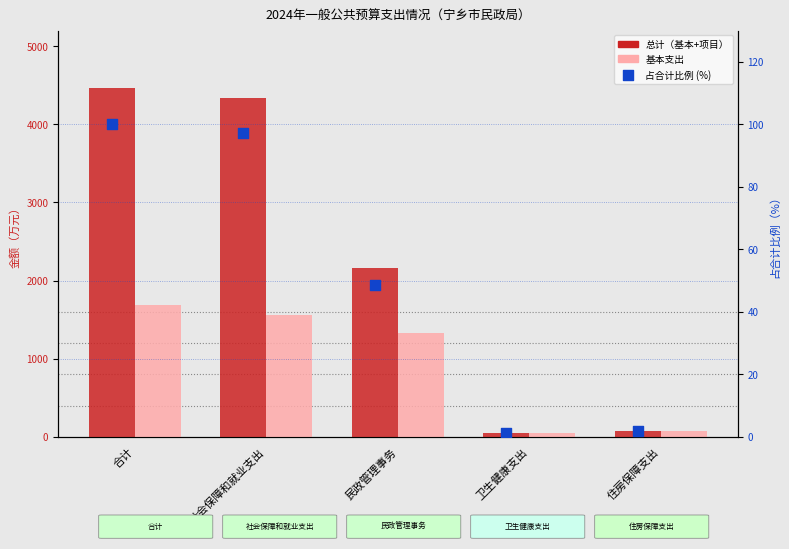

Which series has the largest total across all categories?

总计（基本+项目）